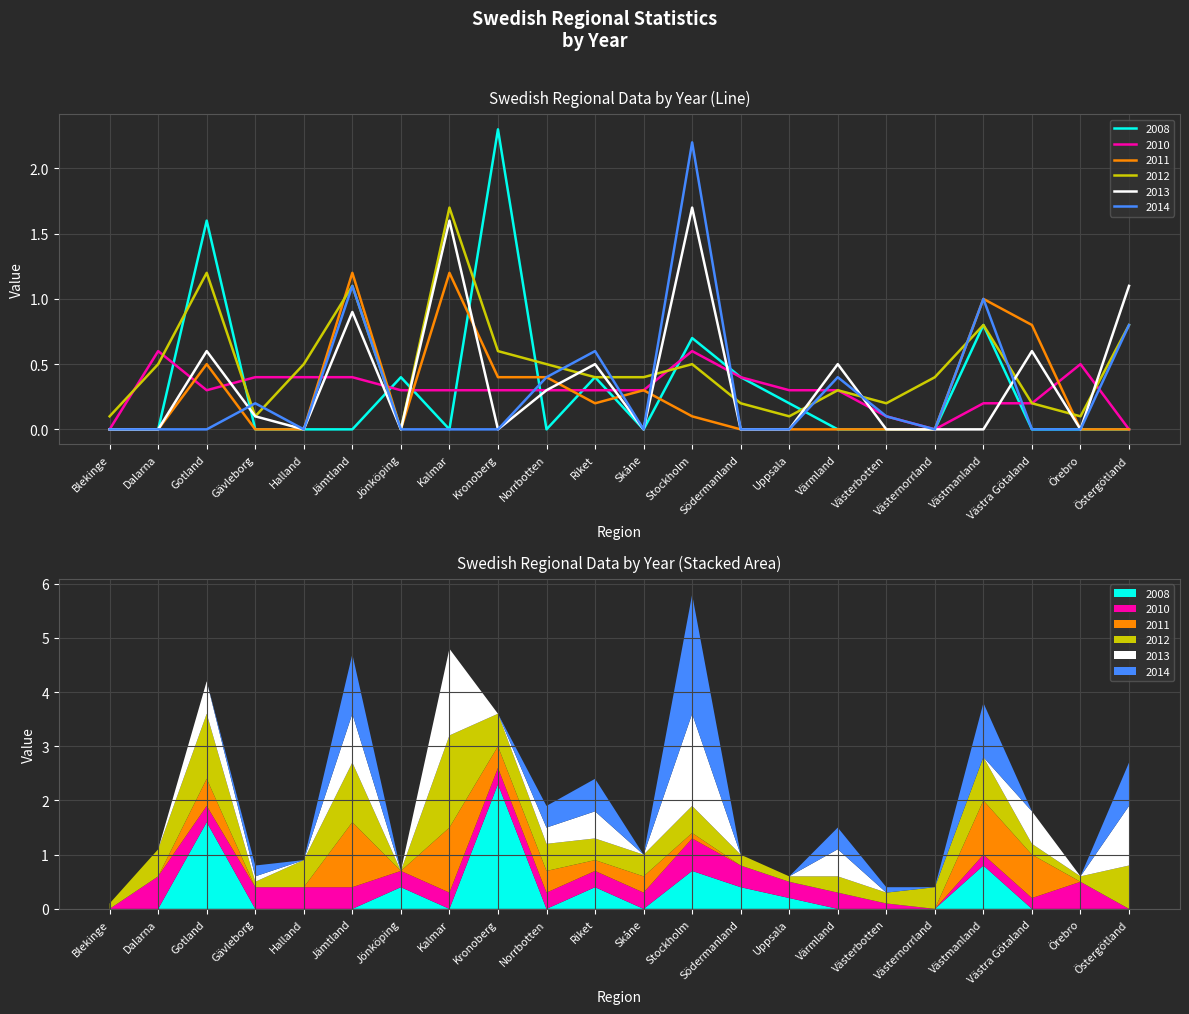

List the series in order of their peak value, lowest first.

2010, 2011, 2012, 2013, 2014, 2008